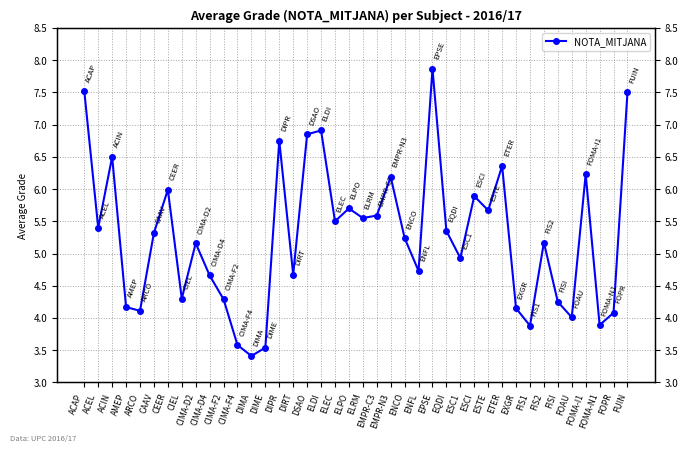

Is it true that the value at DIPR is 6.8?

True